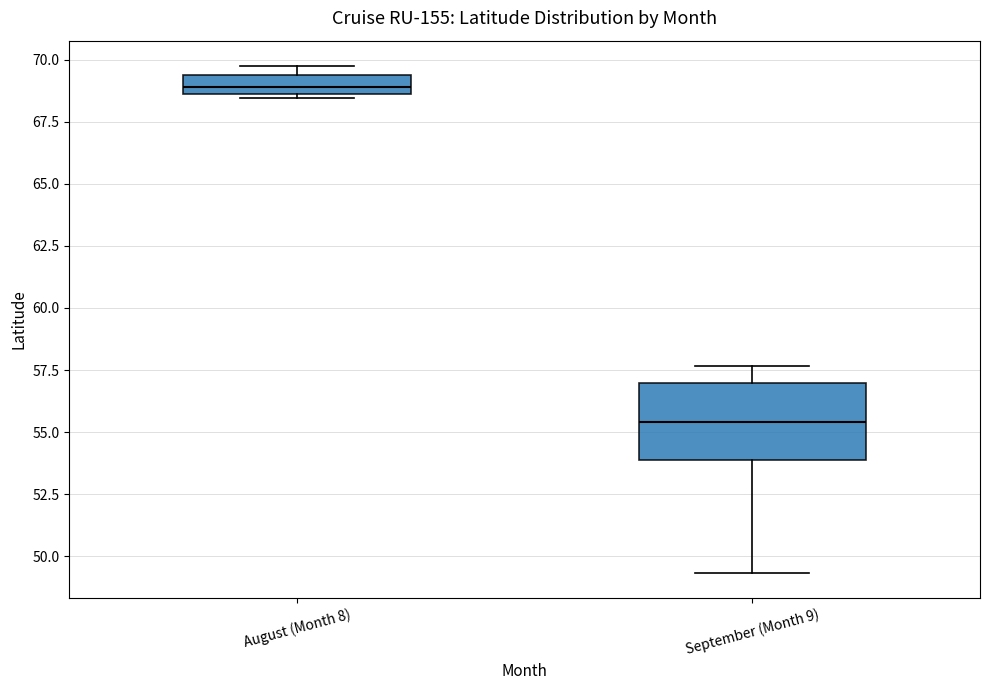

Comparing the boxes themselves (not the whiskers), which one is the tallest?

September (Month 9)